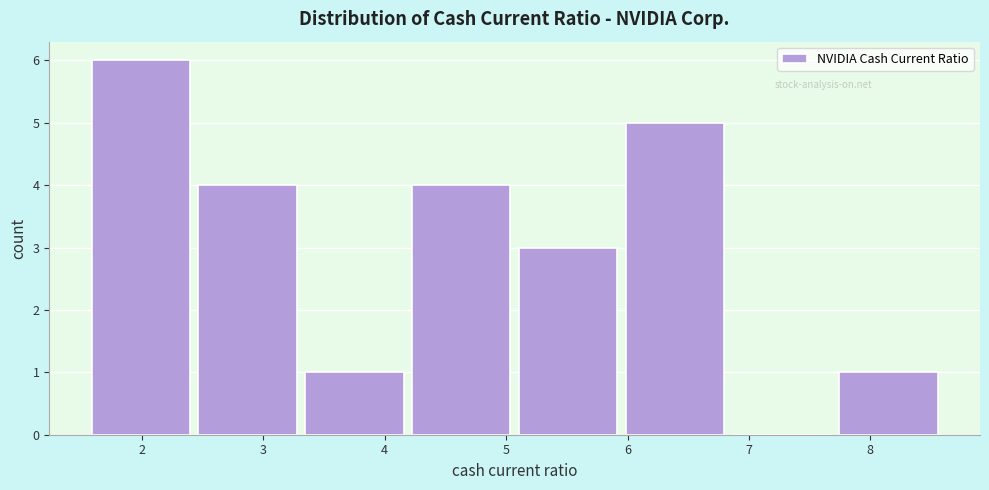

Reading left to right, list every bar in this chart as the range it spans on the x-axis followed by its height. Neither the bar edges nor the heights are printed on the chart, so give them approximately, as read against the axes.

1.55 to 2.43: 6
2.43 to 3.31: 4
3.31 to 4.19: 1
4.19 to 5.07: 4
5.07 to 5.95: 3
5.95 to 6.83: 5
6.83 to 7.71: 0
7.71 to 8.59: 1